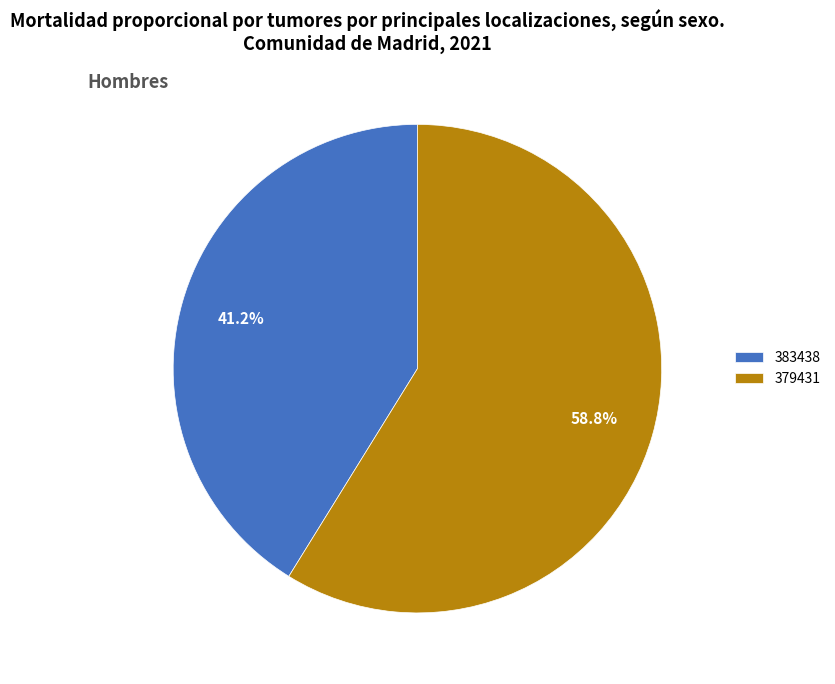

What is the smallest slice in the pie chart?

383438